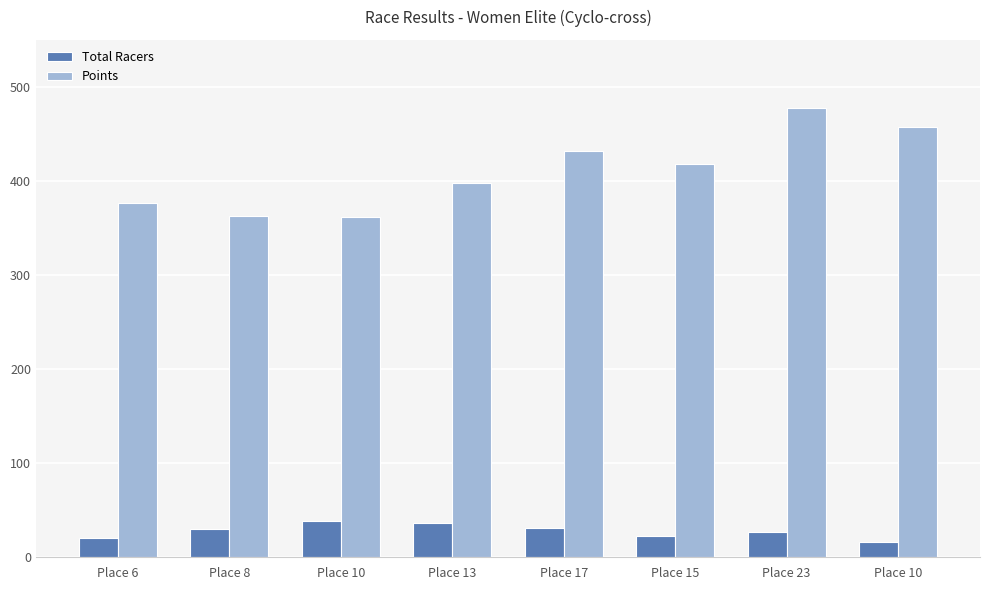

How many groups of bars are there?

8